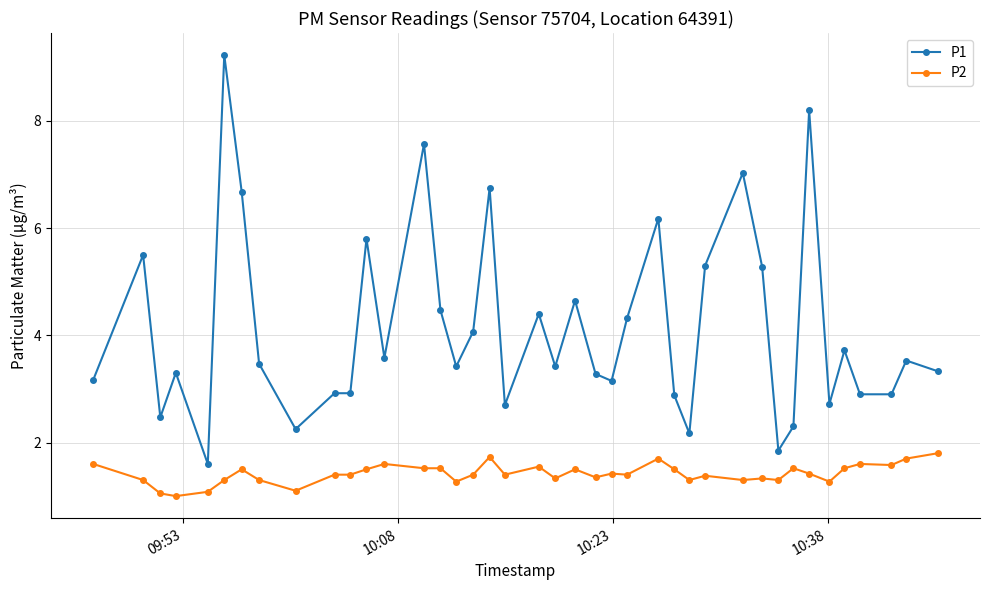

True or false: P2 and P1 intersect in this chart.

False